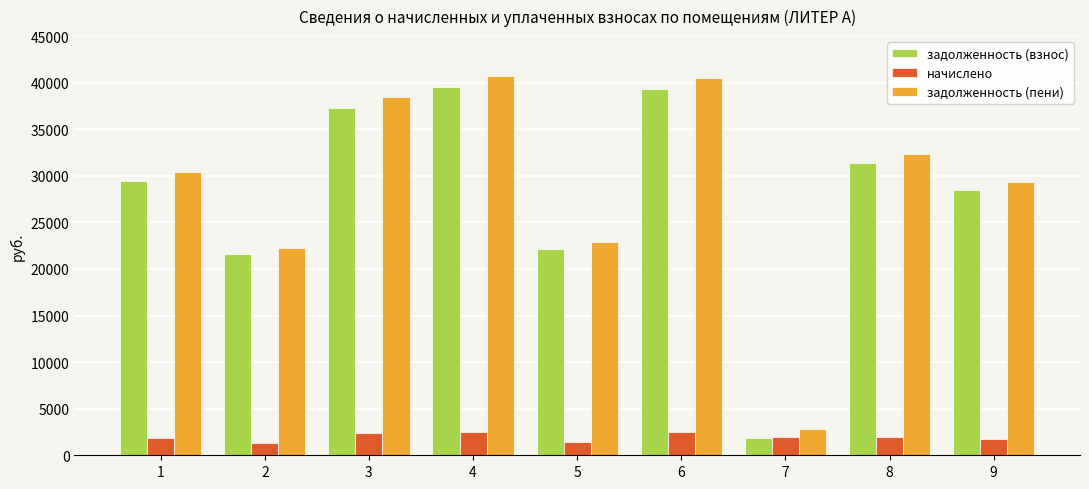

What is the difference between the maximum and minimum values in the задолженность (пени) series?

37931.7